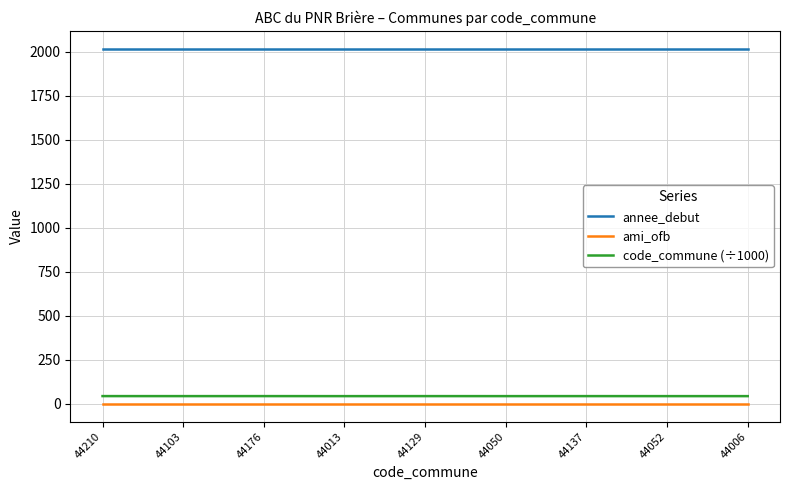

What is the sum of the annee_debut values at 44050 and 44103?

4038.0